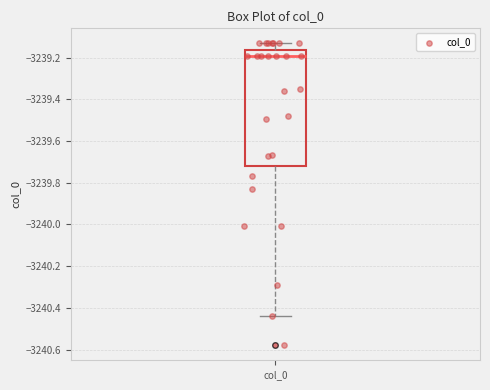

Read this box plot against the y-axis: the position of the median line, the range covered by the box, and the ends of both whiskers. The values are not printed on the chart, so give them approximately, as read against the axis.

median -3239.20, box -3239.72 to -3239.16, whiskers -3240.44 to -3239.14